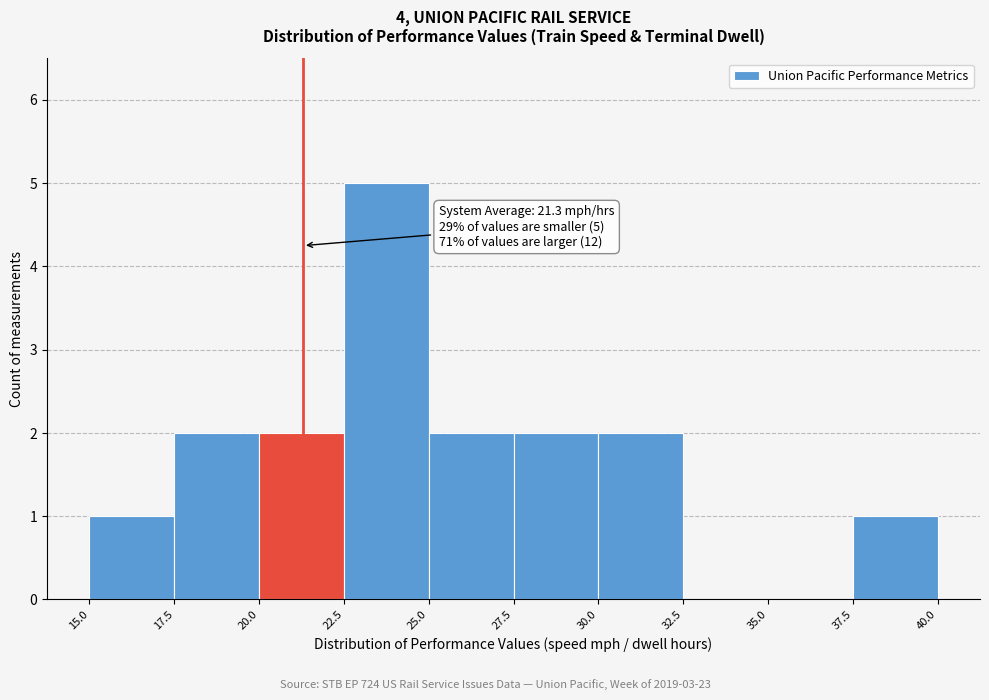

Over which range of the x-axis is the bar tallest?

22.5 to 25.0